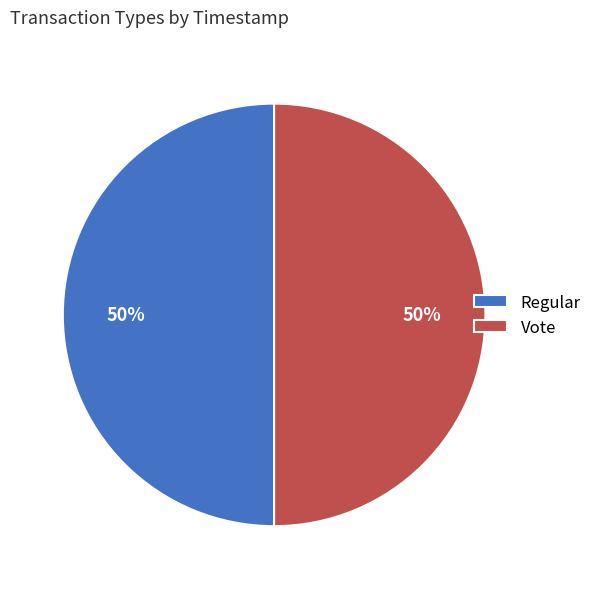

Approximately how many times larger is the value at Regular compared to Vote?

1.0